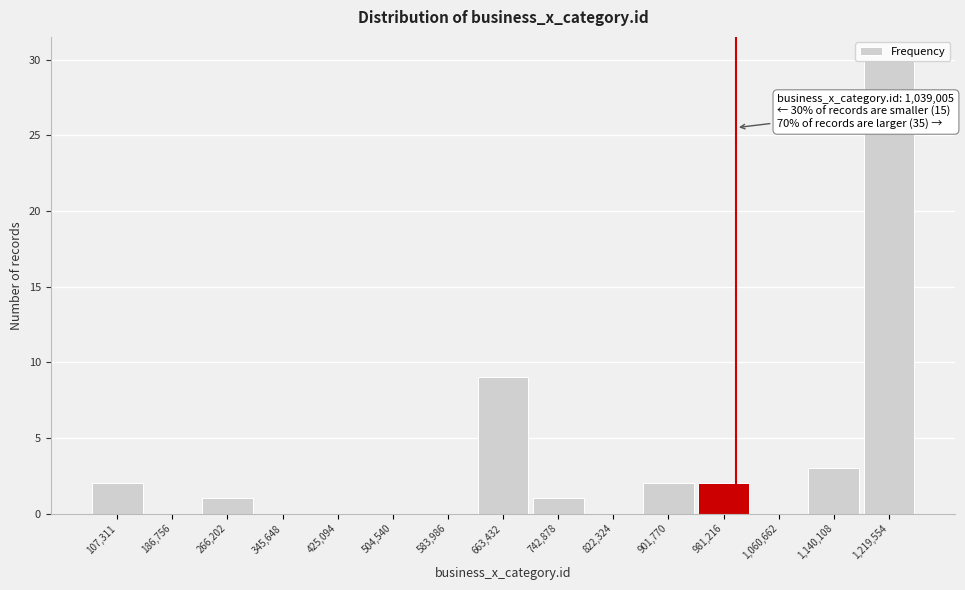

What is the sum of all values?

50